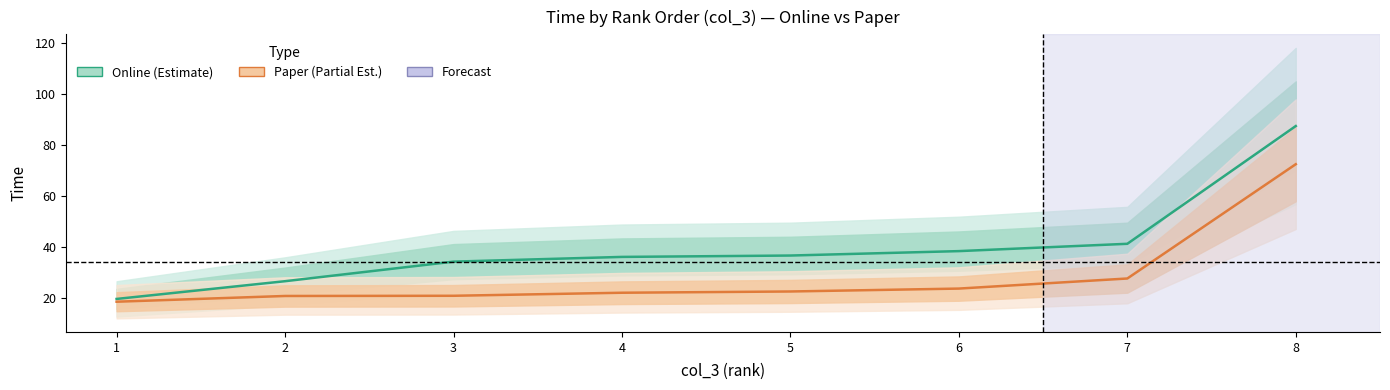

Between 6 and 8, which series saw the biggest shift?

Online